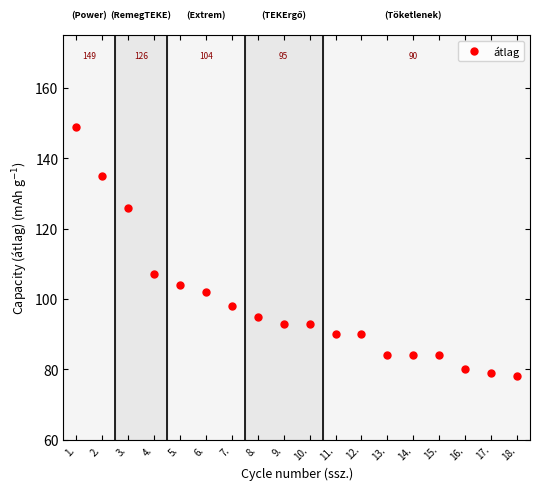

What is the greatest value displayed?

149